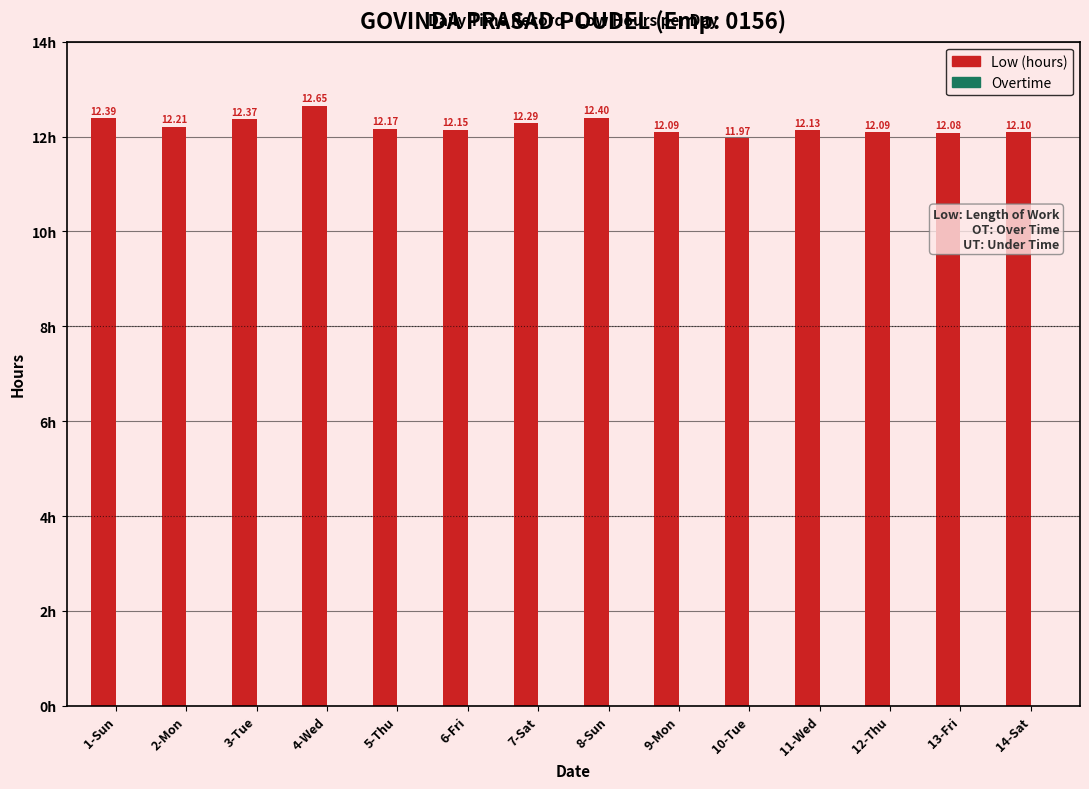

How many distinct data groups are displayed?

1